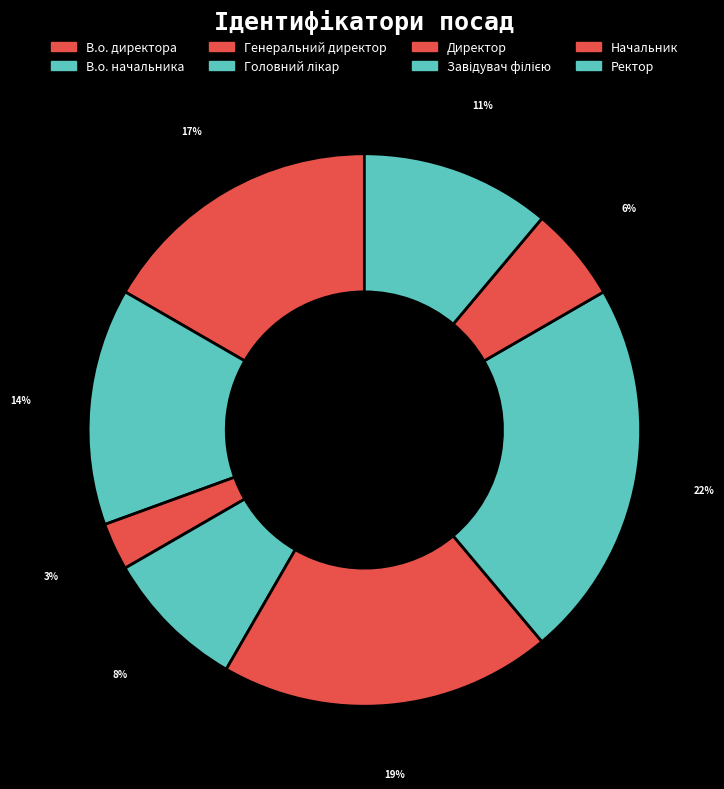

To the nearest percent, what is the average slice percentage?

12%